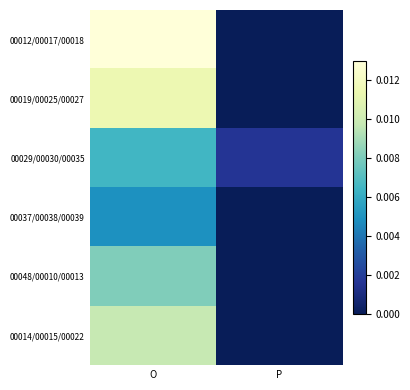

How many series are shown in this chart?

6